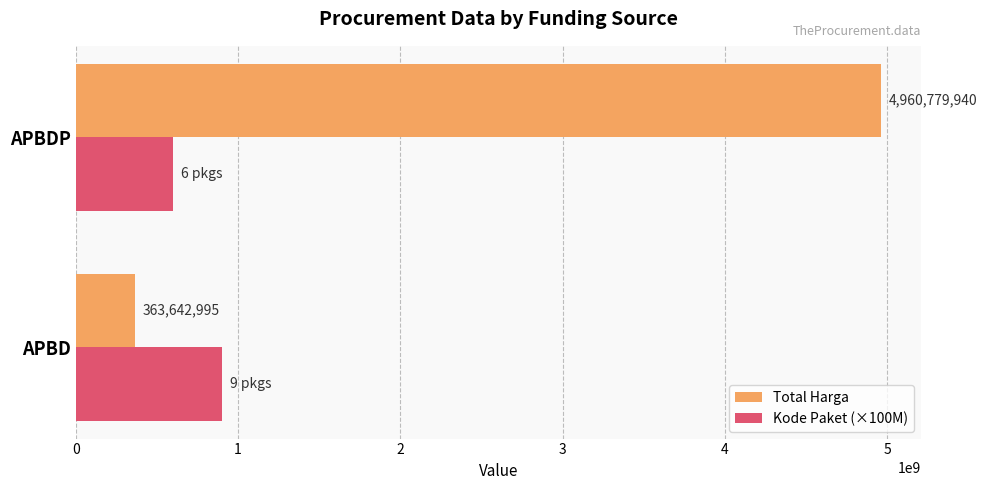

What is the average value of the Total Harga series?

2662211468